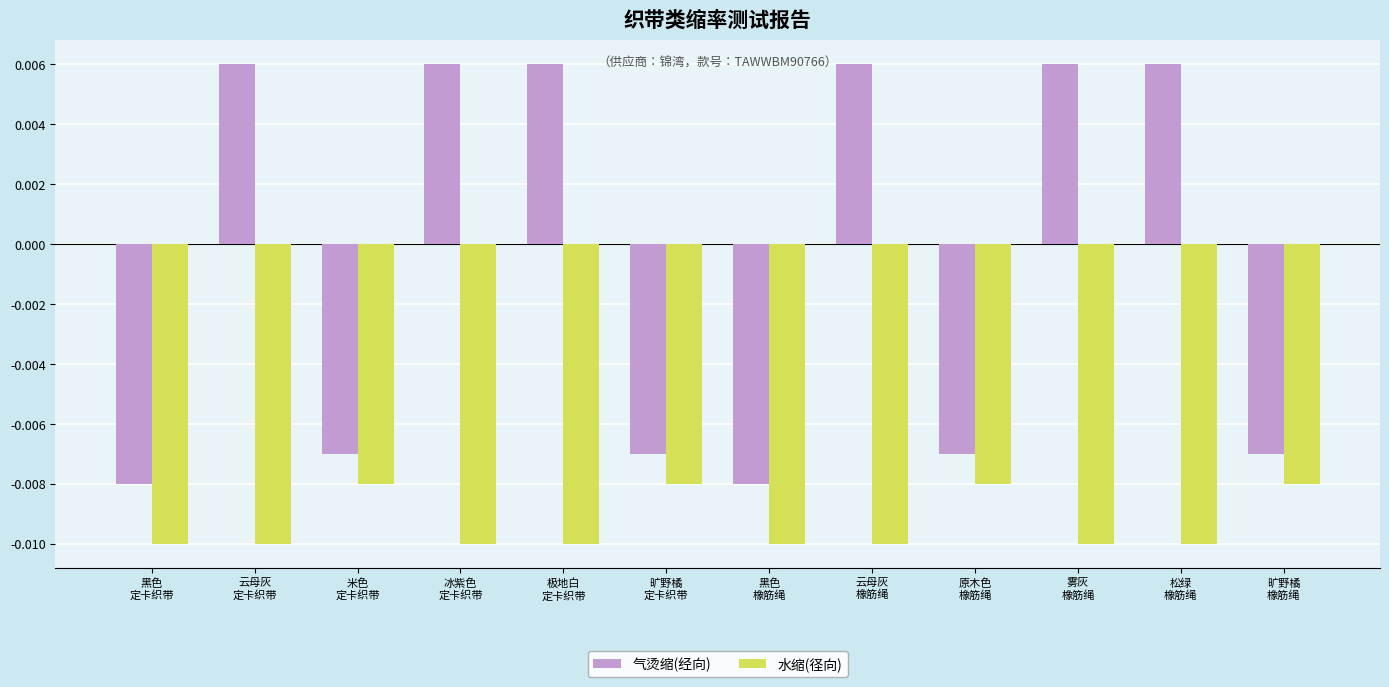

List the series in order of their overall mean, highest first.

气烫缩(经向), 水缩(径向)